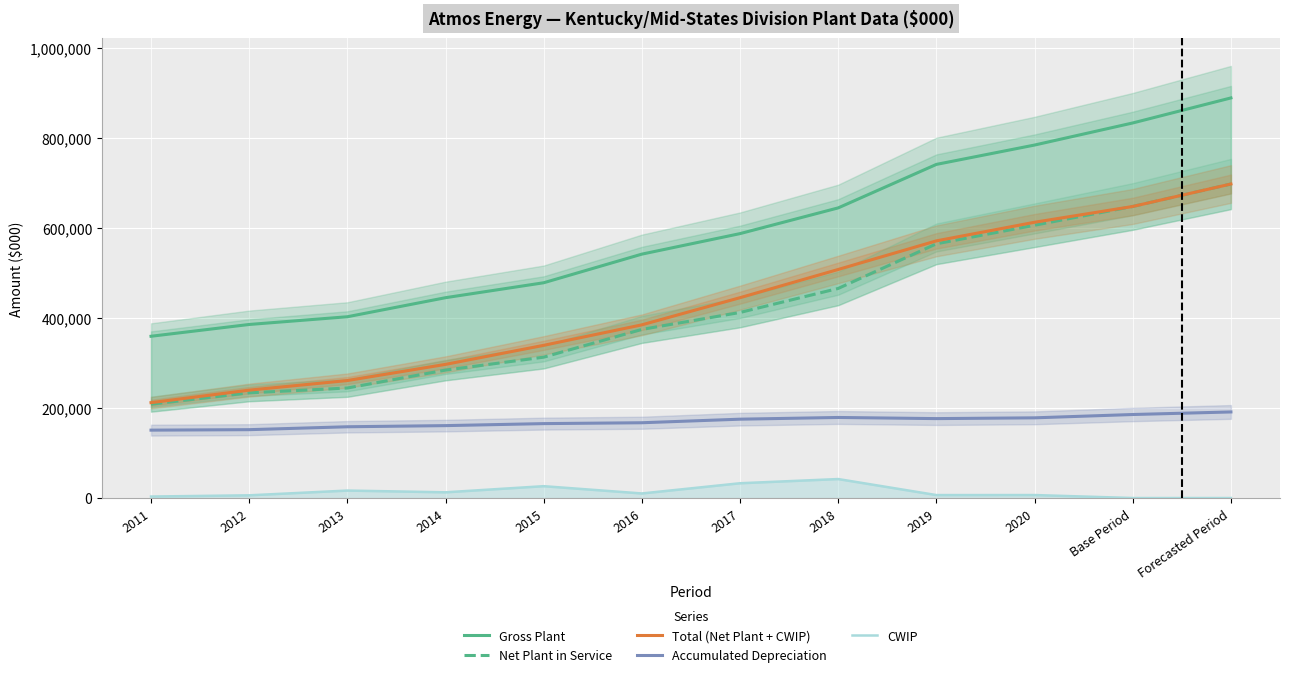

True or false: CWIP has a value of 5523.6 at 2011.

False